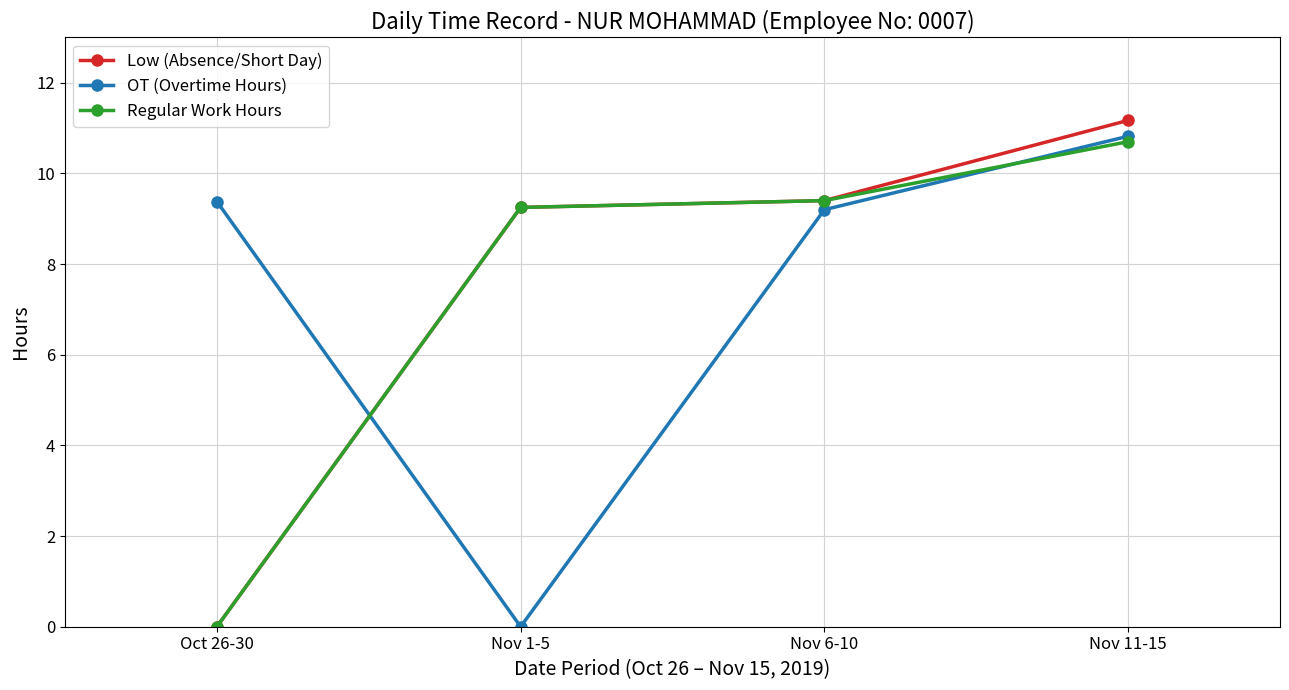

Which series has the largest total across all categories?

Low (Absence/Short Day)